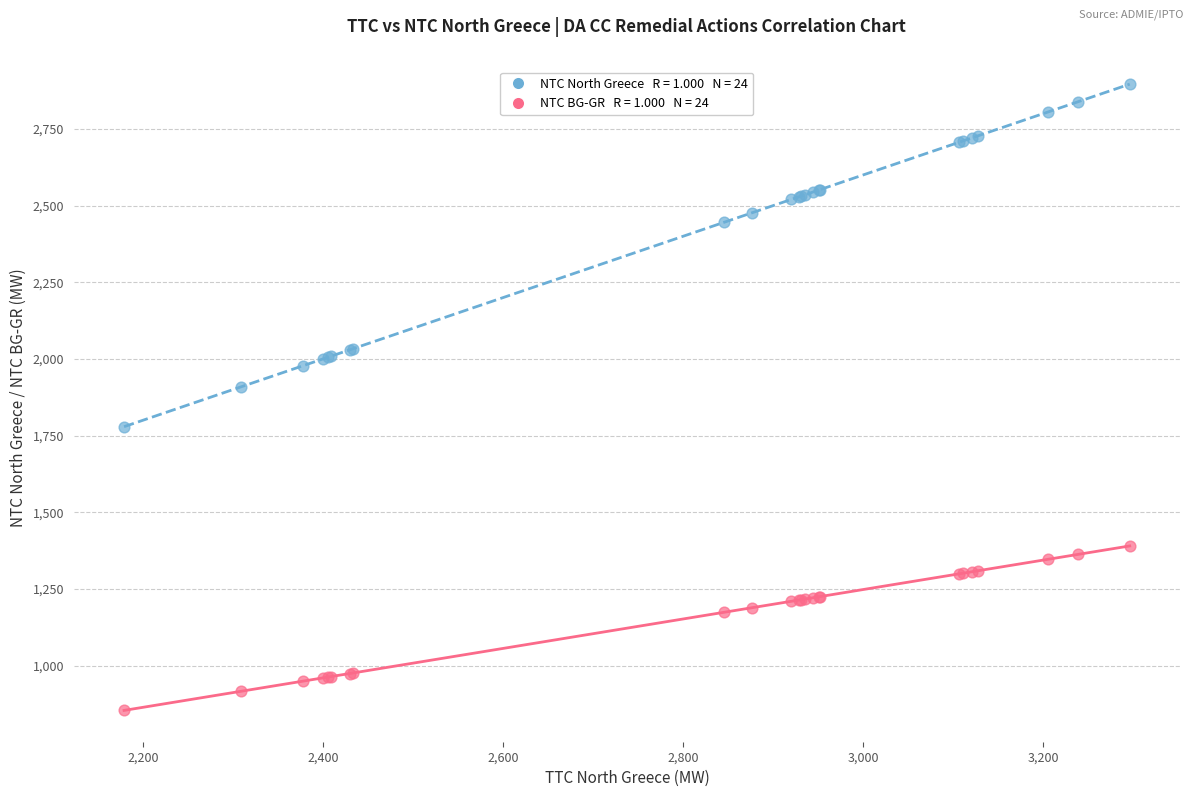

Across all series, what Y value is closest to 1875?

1909